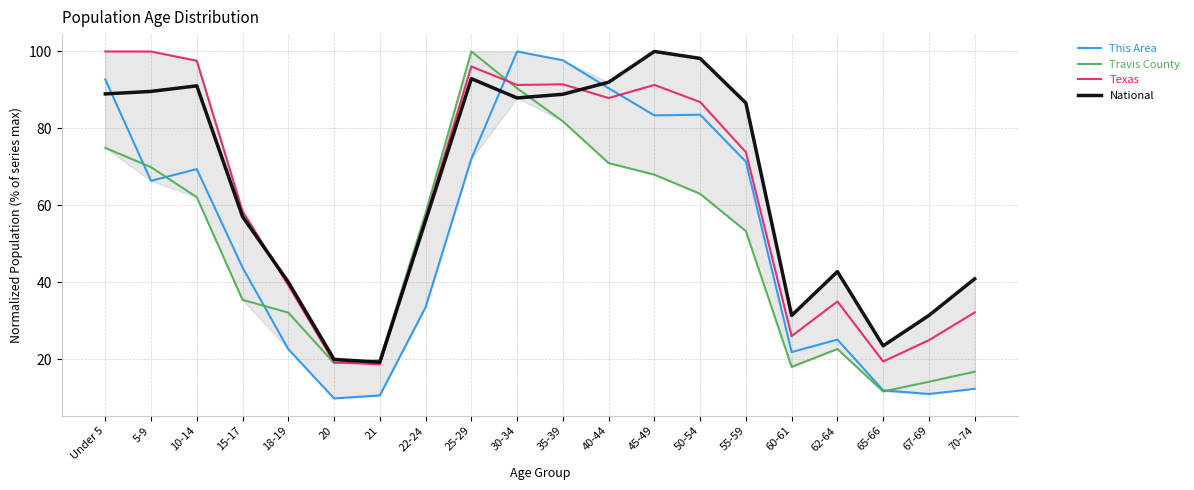

The value of National at 30-34 is 87.9. True or false?

True